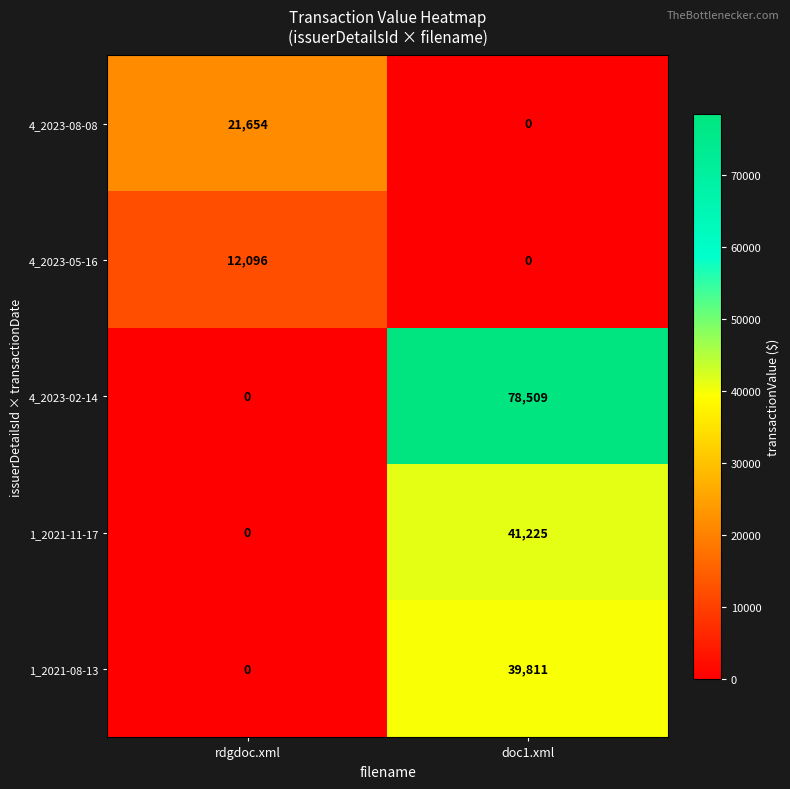

What is the spread (max minus min) of values at doc1.xml?

78509